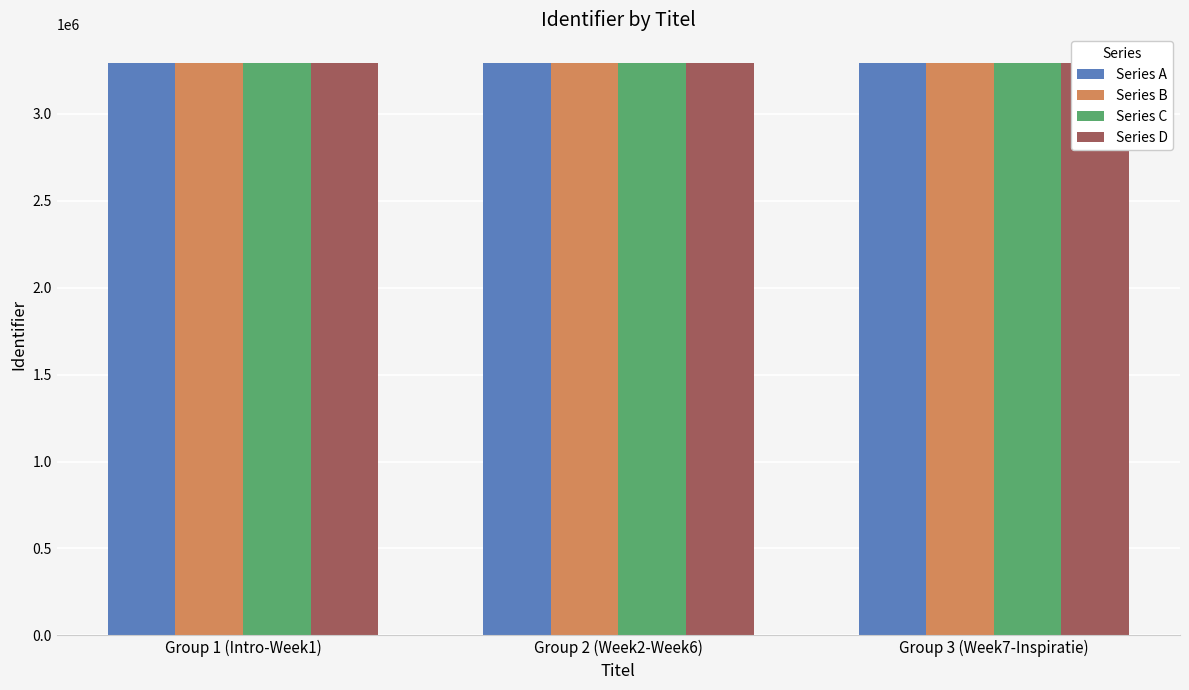

What is the average value of the Series A series?

3293161